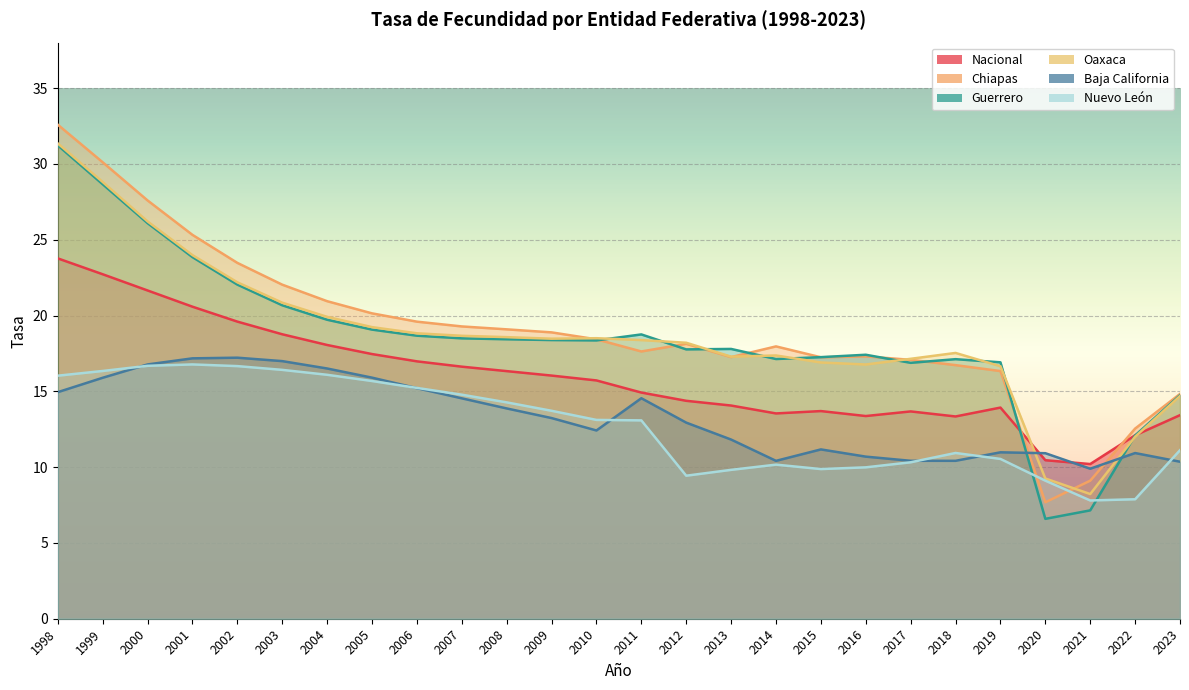

In Baja California, how many points are higher than both neighbors (excluding endpoints)?

5